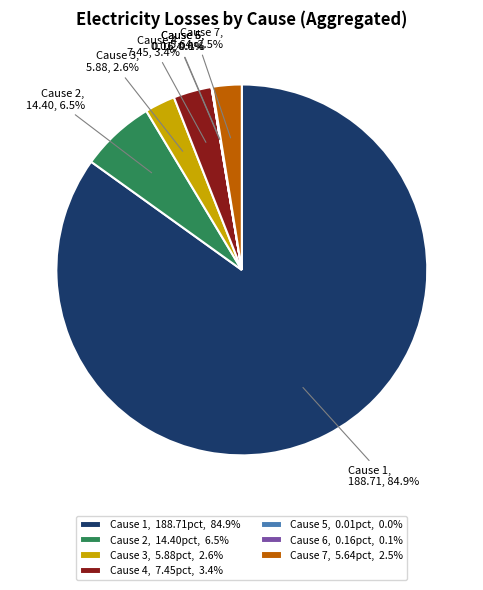

Is Cause 2 the majority of the pie?

No